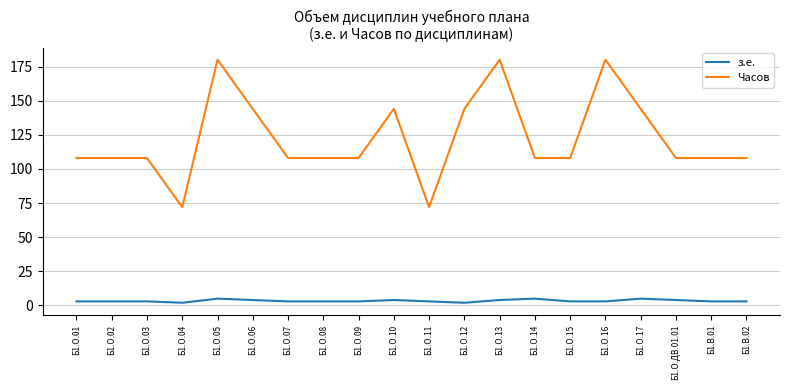

Rank the series at Б1.О.06 from highest to lowest value.

Часов, з.е.